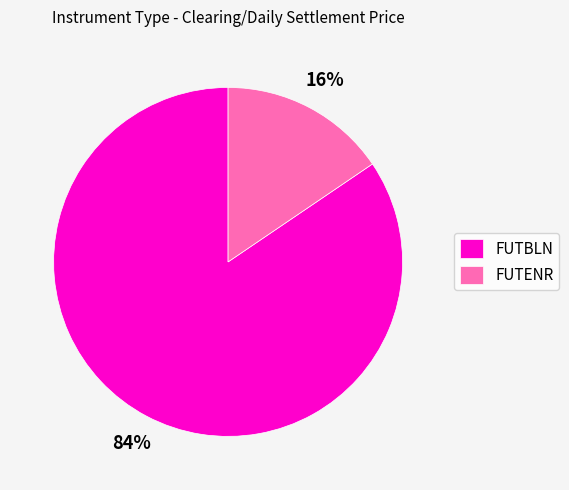

Does any single category account for the majority?

Yes